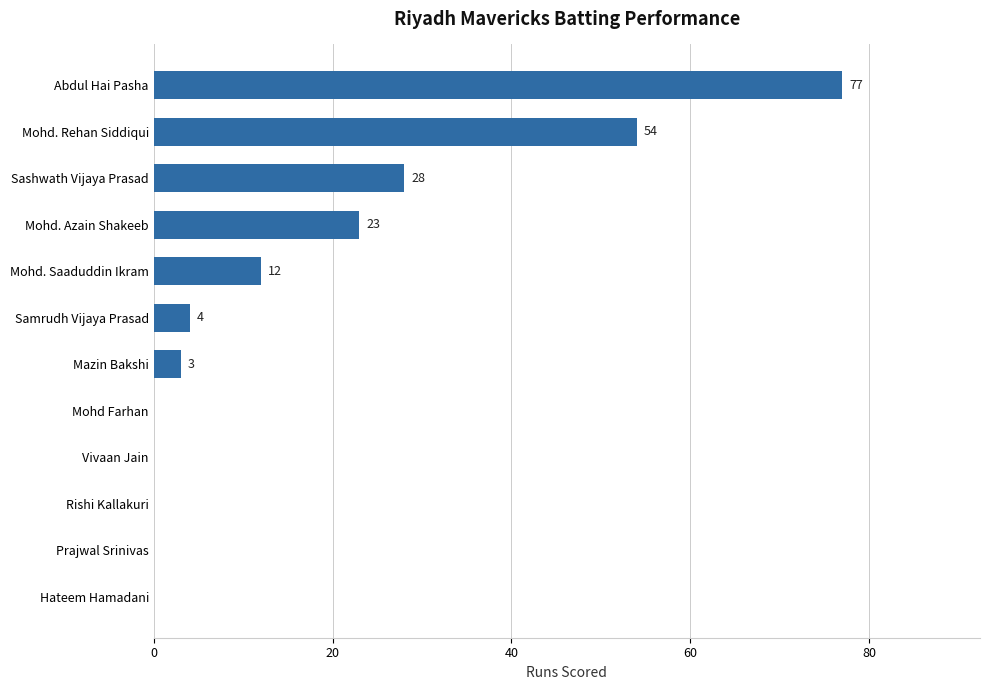

Is it true that the value at Mohd Farhan is -53?

False